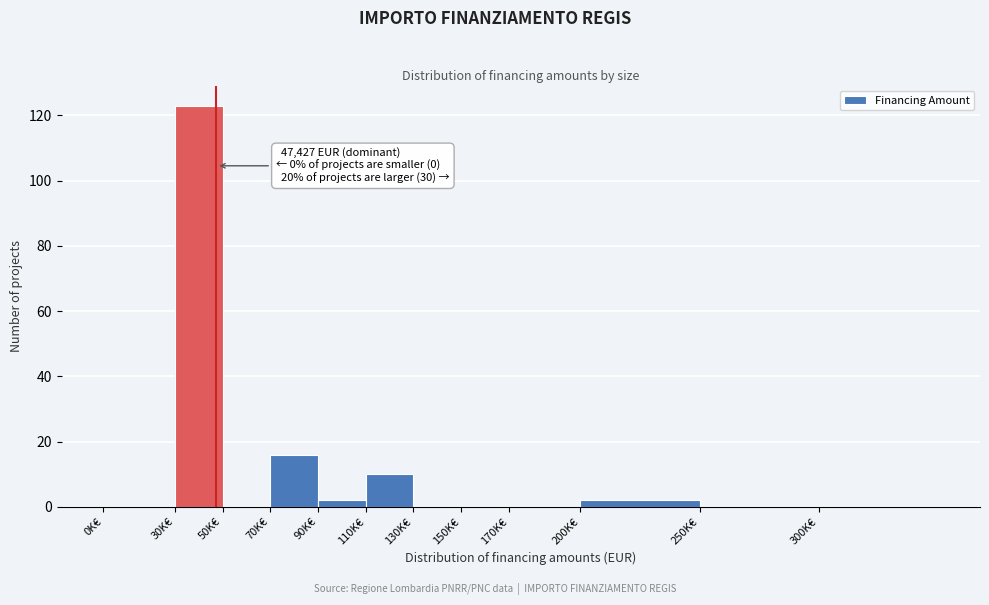

Reading left to right, transcribe all the data shown in this chart.

0K€=0	30K€=123	50K€=0	70K€=16	90K€=2	110K€=10	130K€=0	150K€=0	170K€=0	200K€=2	250K€=0	300K€=0